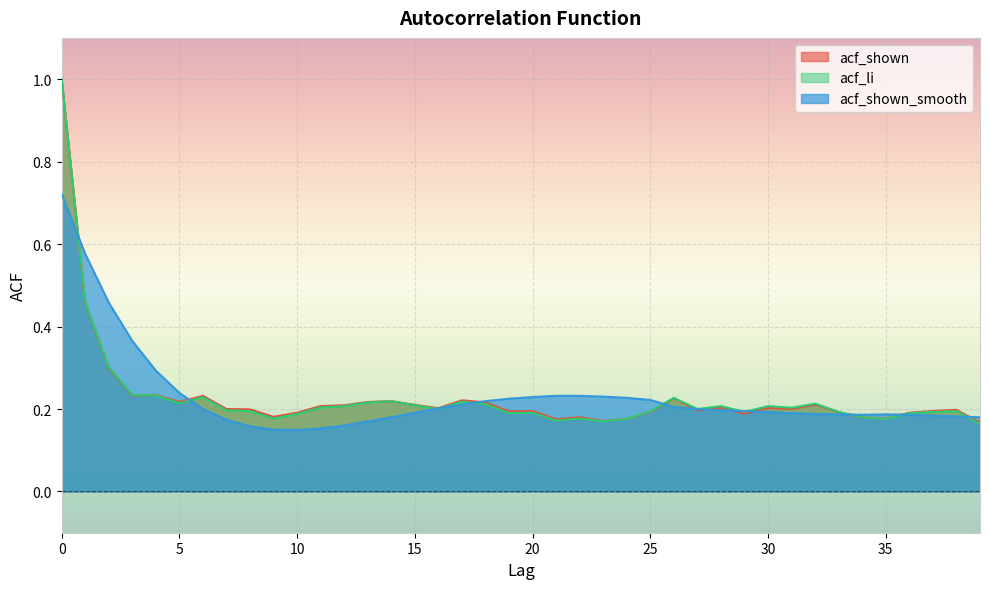

At which label is acf_shown_smooth closest to 0?

10